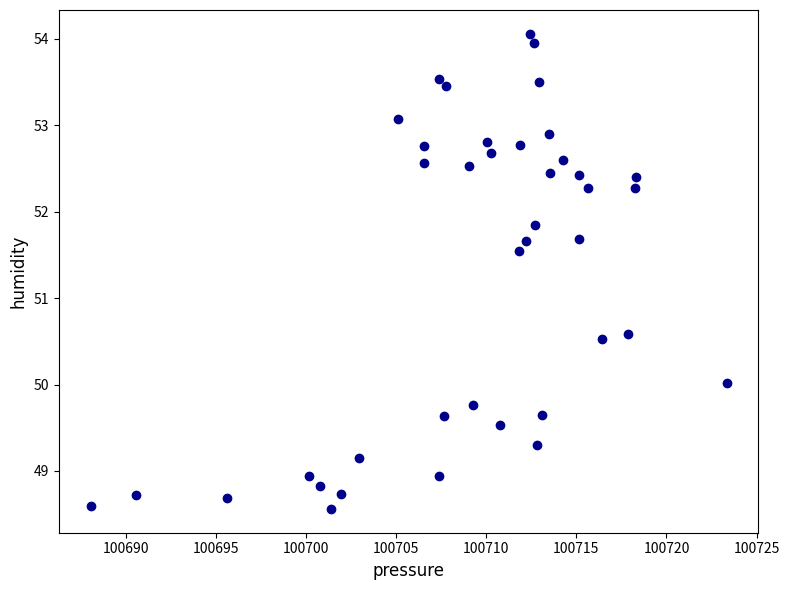

What is the range of Y values (max minus min)?

5.5